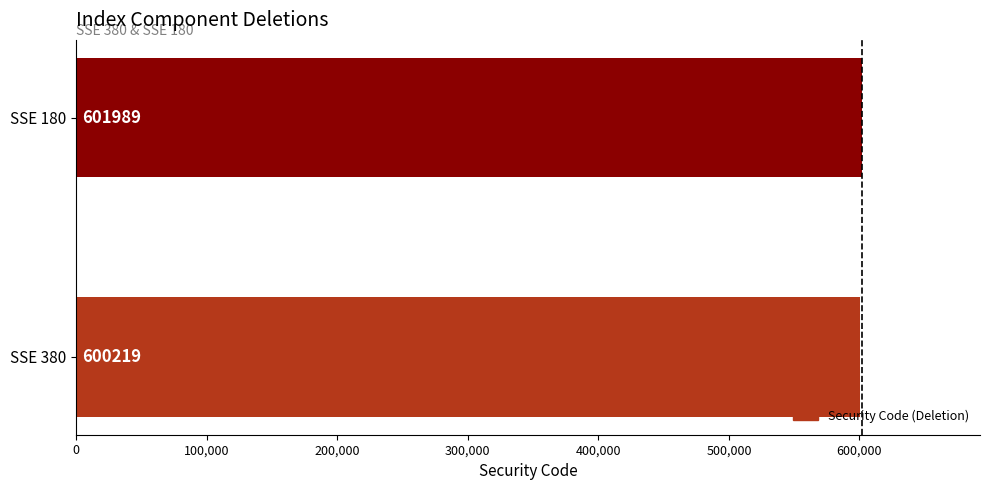

Read the value at SSE 180, to the nearest 100.

602000